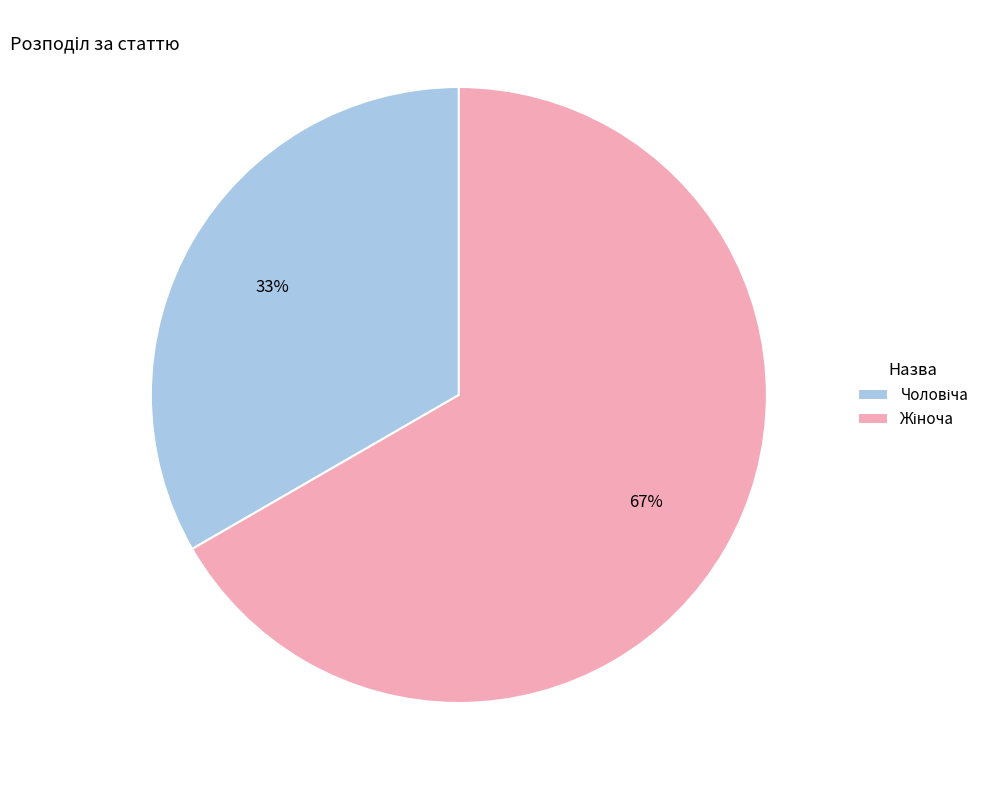

How many slices are in this pie chart?

2